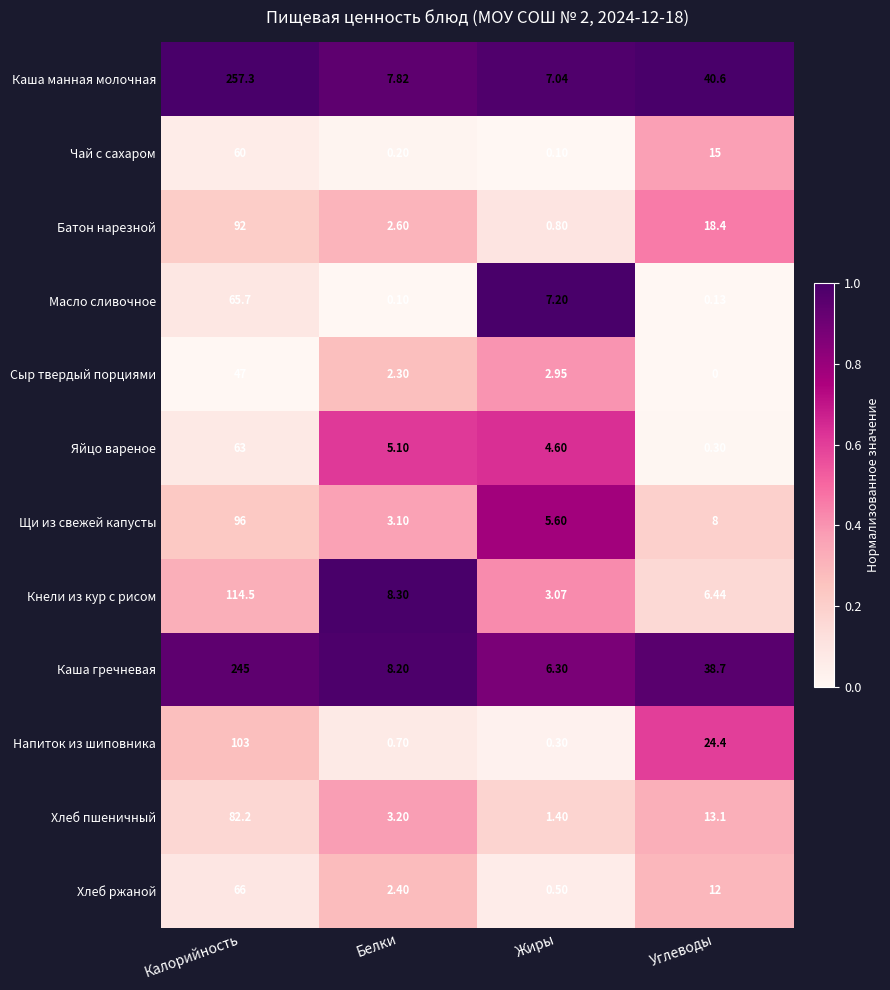

What is the total value across all series at Углеводы?

177.1